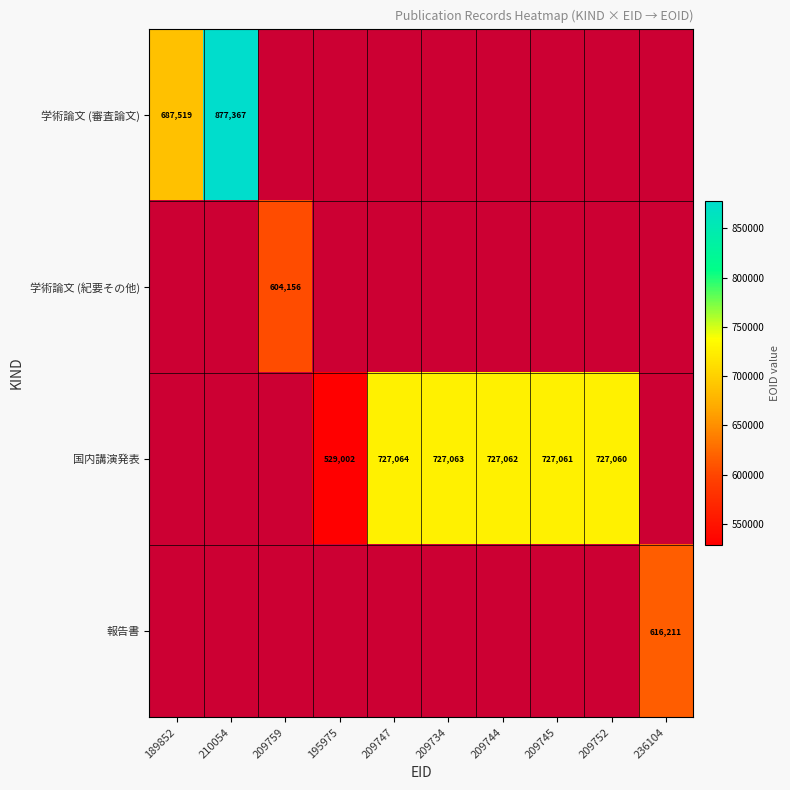

How many data points does each series have?

10